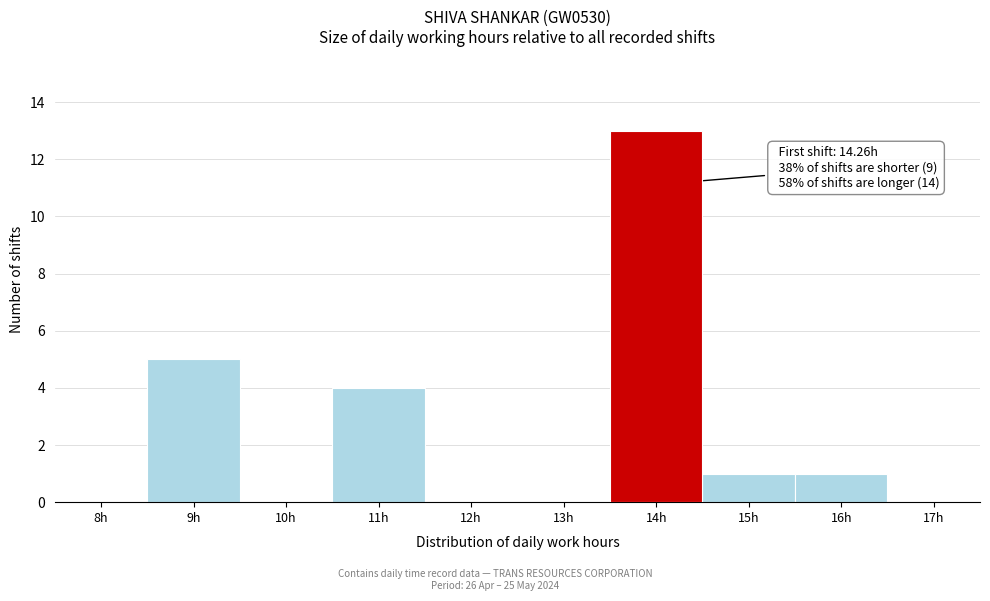

Reading left to right, extract all data points from this chart.

8h=0	9h=5	10h=0	11h=4	12h=0	13h=0	14h=13	15h=1	16h=1	17h=0